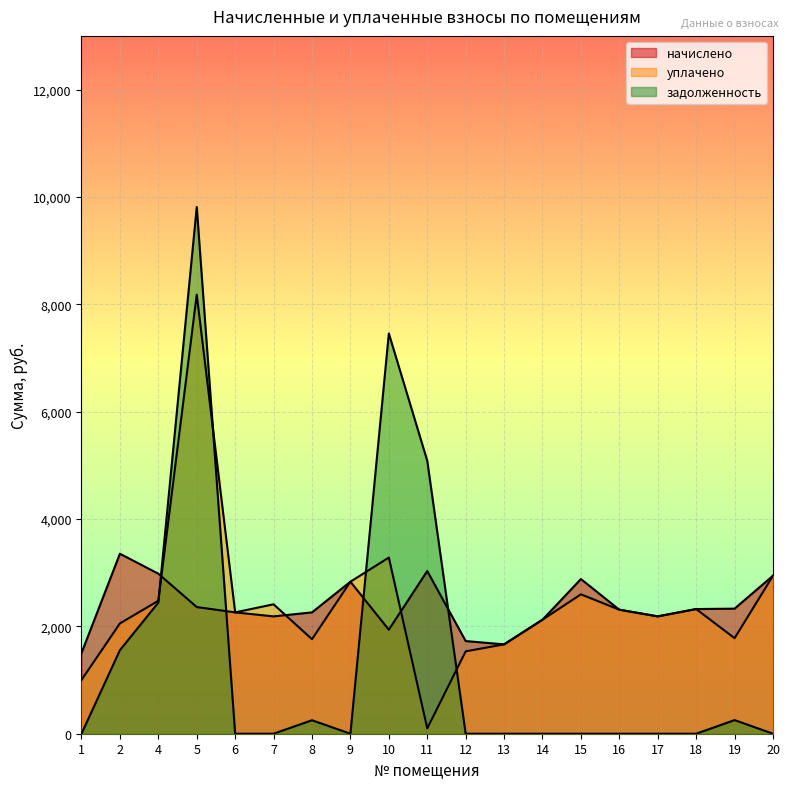

How many lines are shown in the chart?

3